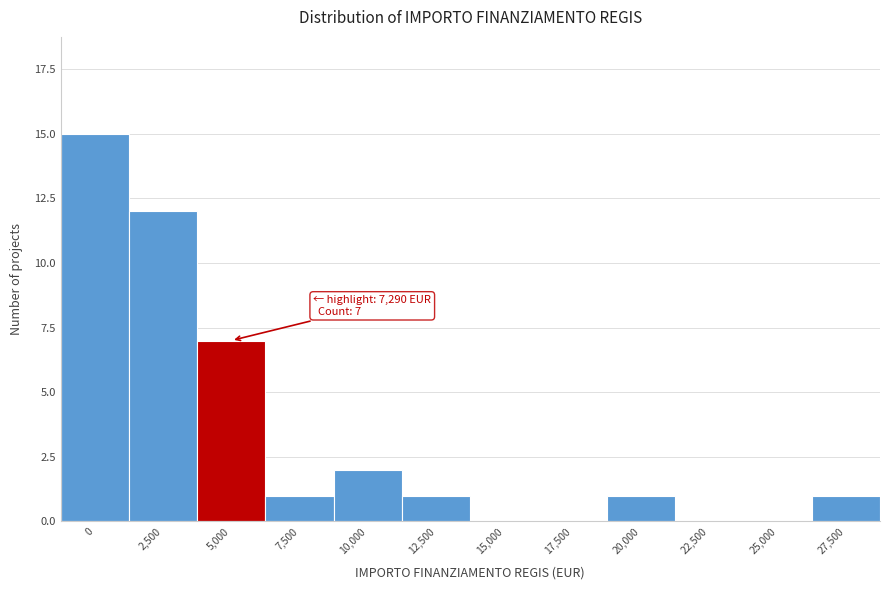

Reading left to right, extract all data points from this chart.

0=15	2,500=12	5,000=7	7,500=1	10,000=2	12,500=1	15,000=0	17,500=0	20,000=1	22,500=0	25,000=0	27,500=1